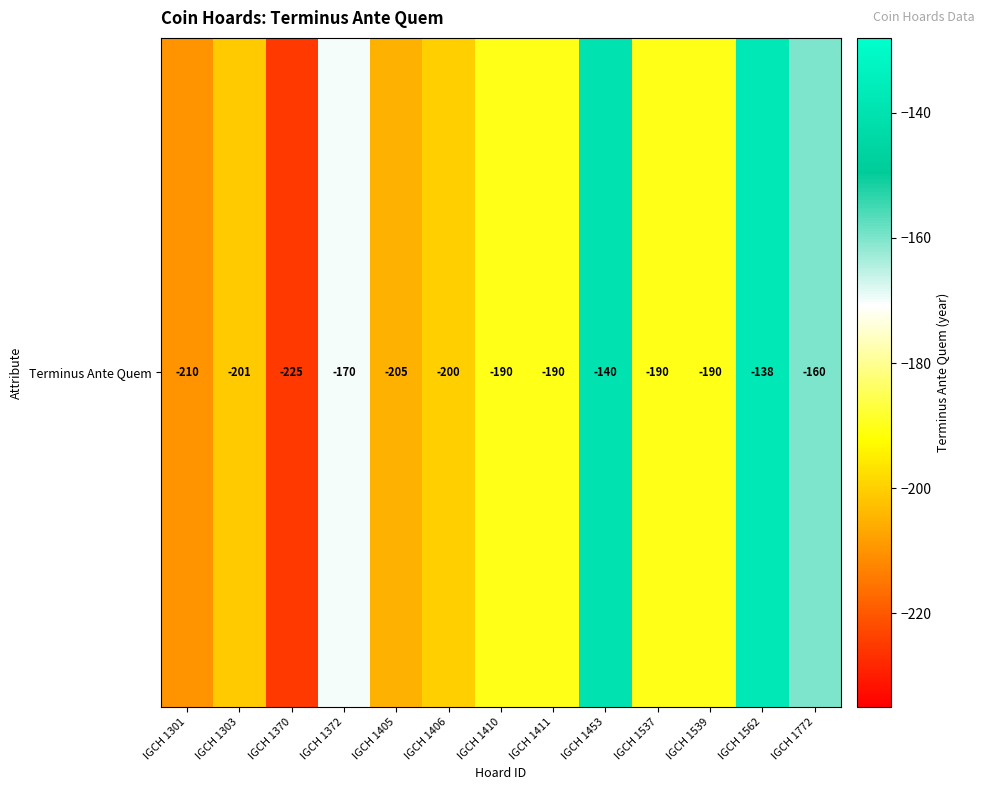

How many data points does each series have?

13